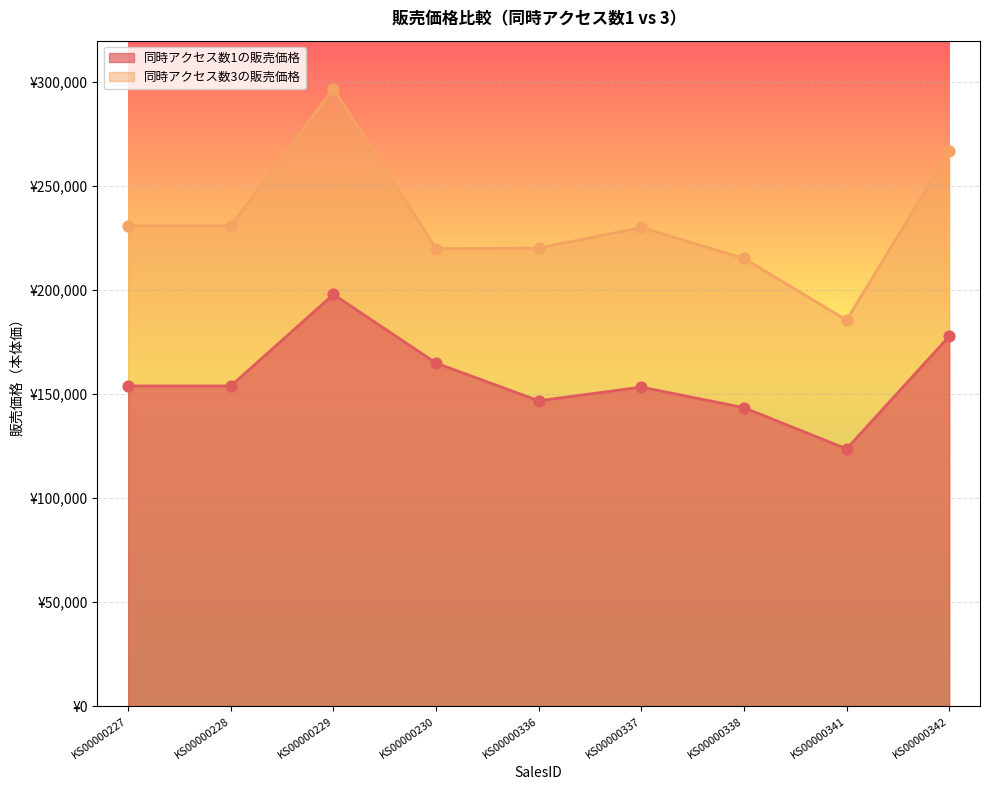

Which series has the largest total across all categories?

同時アクセス数3の販売価格